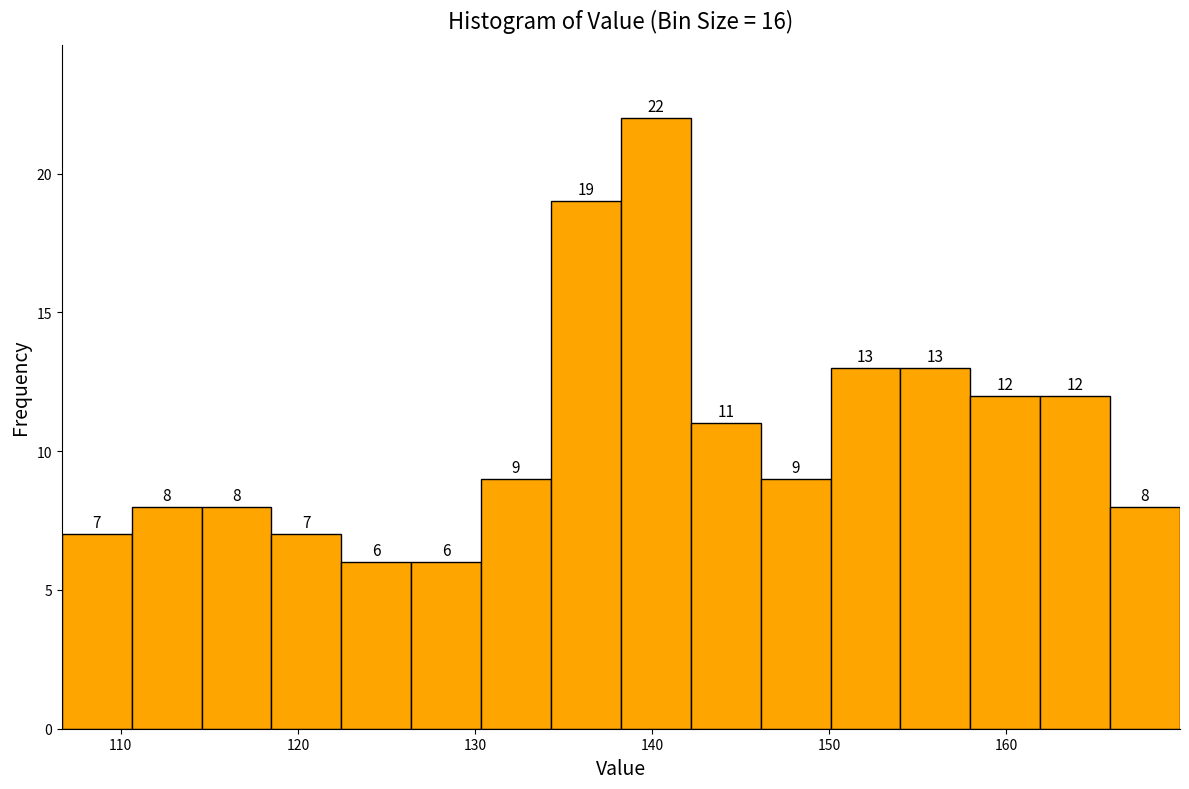

Around what value on the x-axis is the tallest bar? Give the approximate position of its centre, as read against the axis.

140